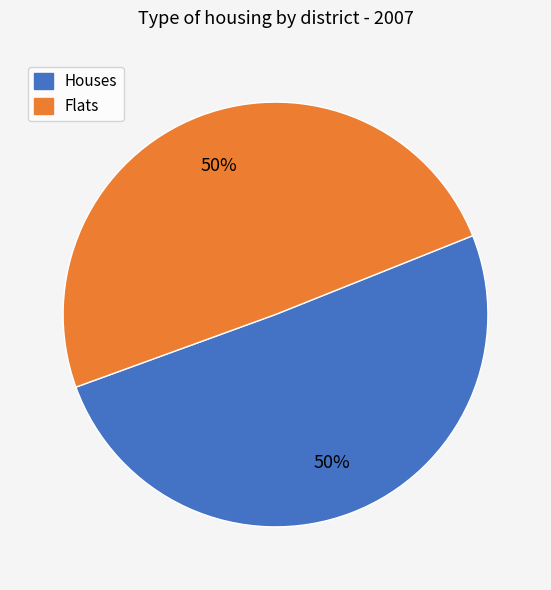

To the nearest percent, what is the average slice percentage?

50%